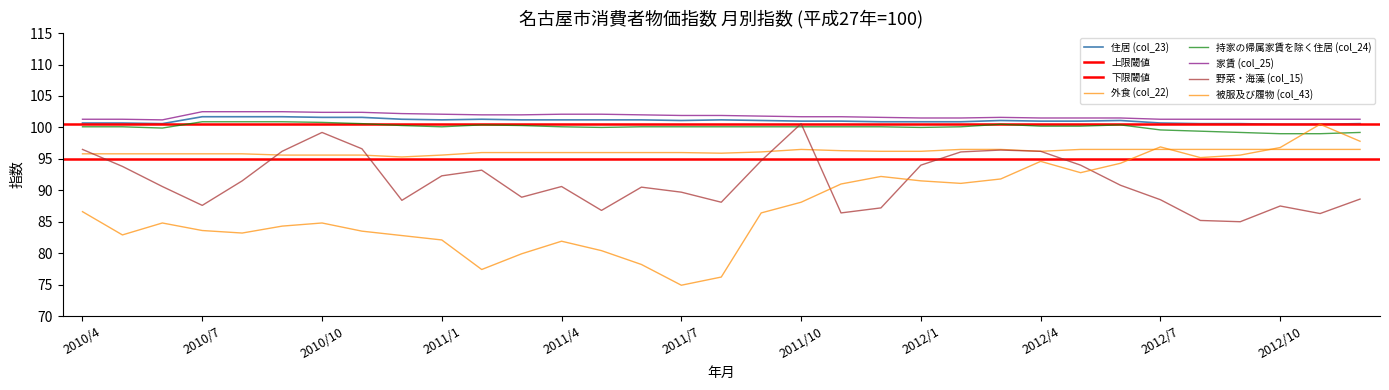

Between 2010/12 and 2011/8, which series saw the biggest shift?

被服及び履物 (col_43)